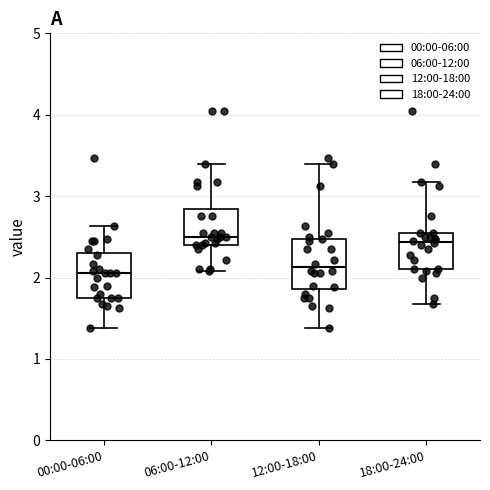

Reading left to right, read every box against the y-axis: the position of its median line, the range the box covers, and the ends of its whiskers. The values are not printed on the chart, so give them approximately, as read against the axis.

00:00-06:00: median 2.1, box 1.8 to 2.3, whiskers 1.4 to 2.6
06:00-12:00: median 2.5, box 2.4 to 2.8, whiskers 2.1 to 3.4
12:00-18:00: median 2.1, box 1.9 to 2.5, whiskers 1.4 to 3.4
18:00-24:00: median 2.4, box 2.1 to 2.6, whiskers 1.7 to 3.2